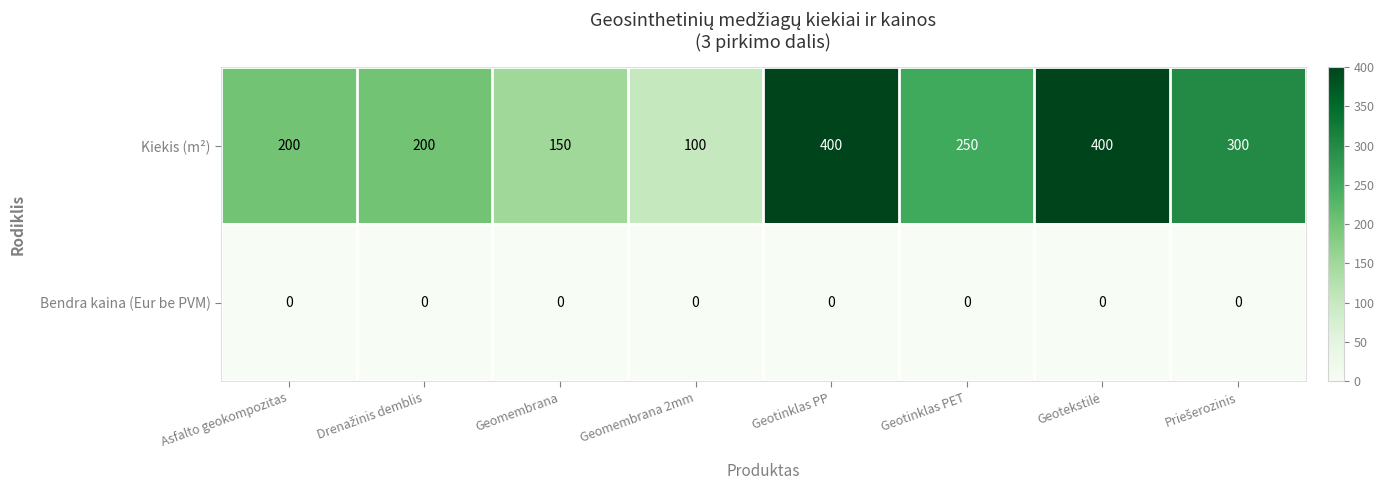

Which series has the widest spread of values?

Kiekis (m²)